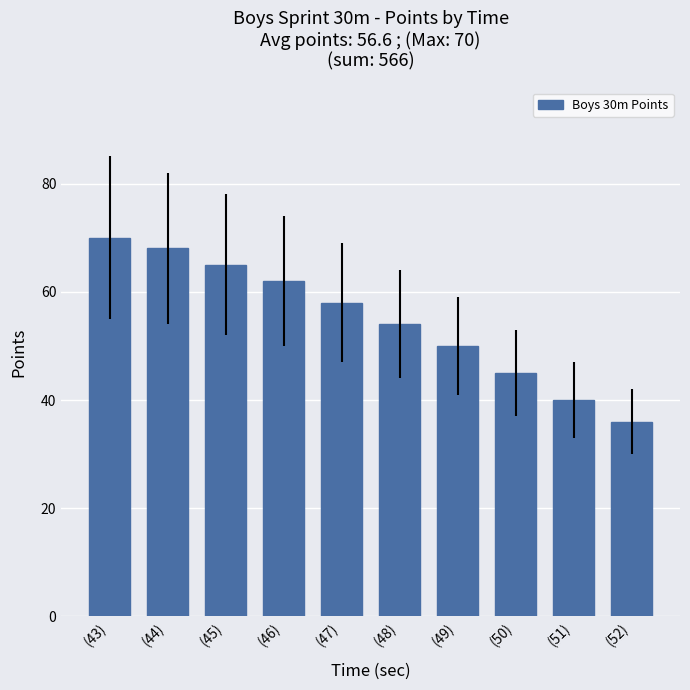

Read the value at (49), to the nearest 5.

50